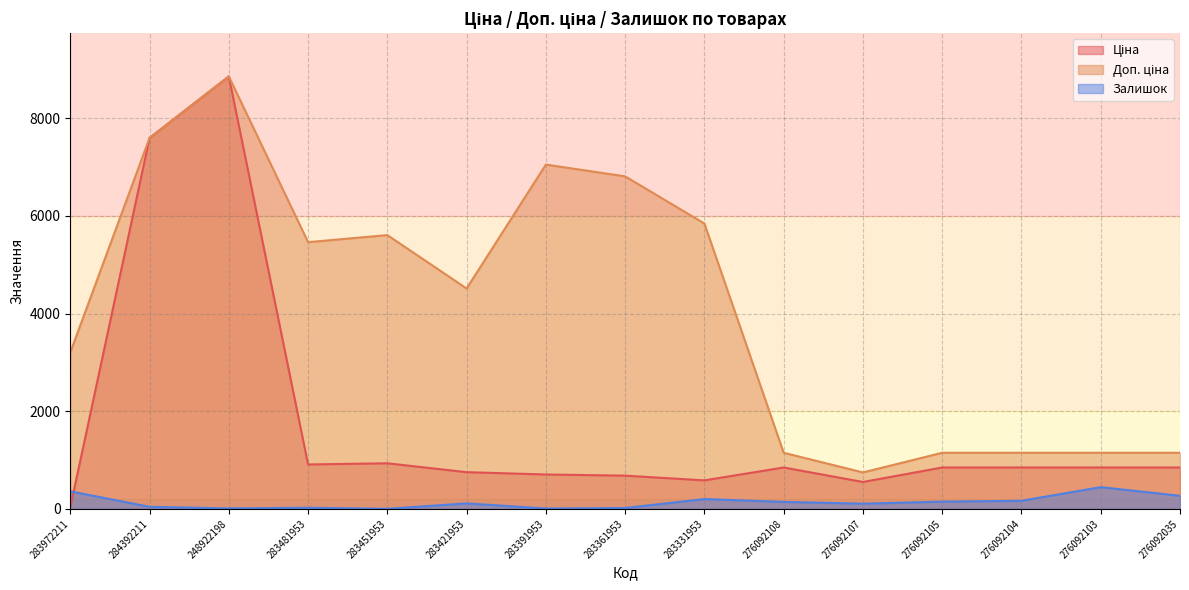

At how many categories does at least one series exceed 2137?

9